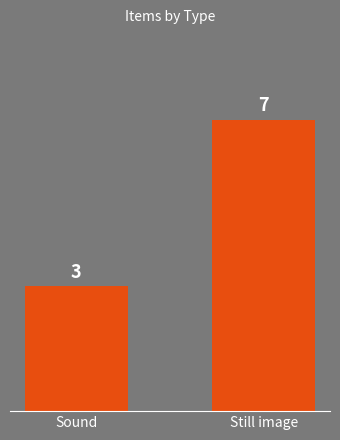

Which label corresponds to the largest value in the chart?

Still image